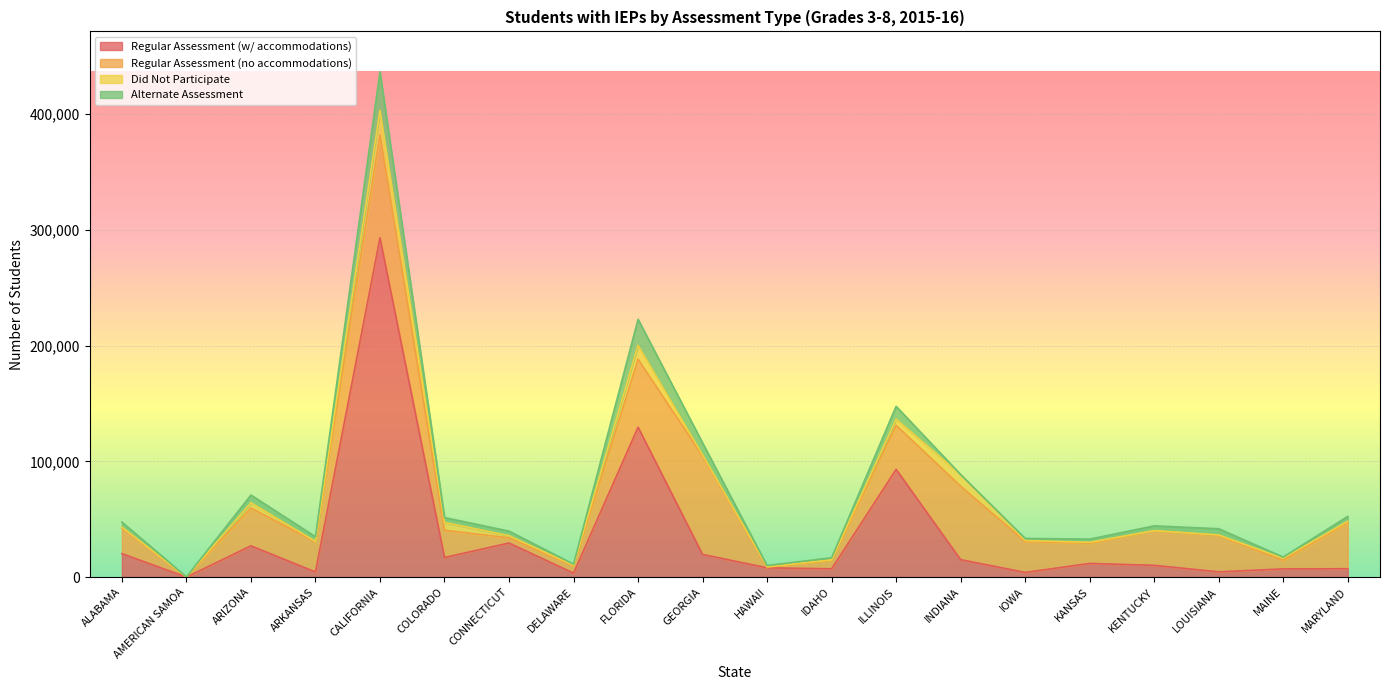

After their last crossing, which series has the higher values: Regular Assessment (w/ accommodations) or Did Not Participate?

Regular Assessment (w/ accommodations)